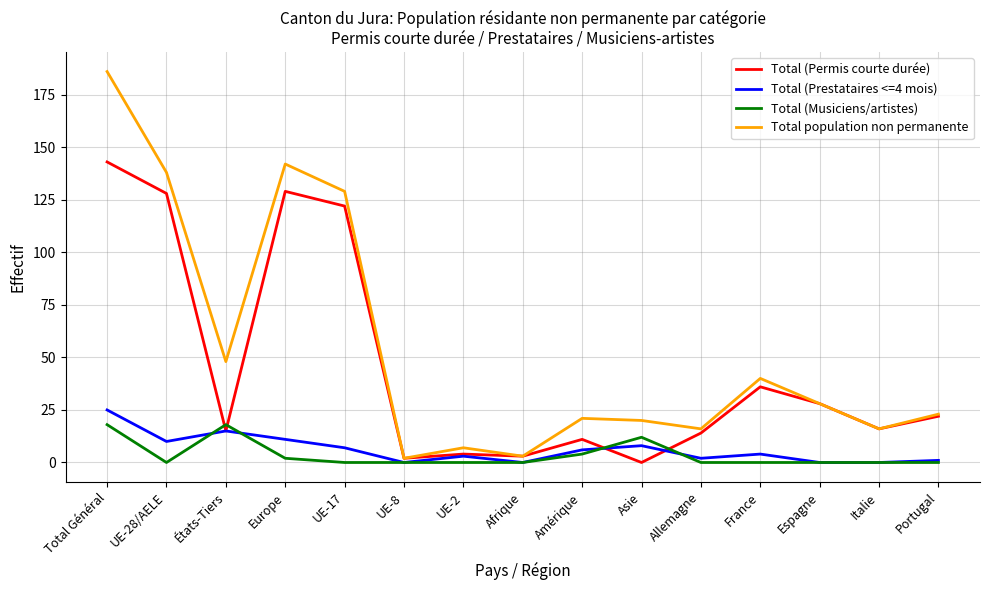

At which category is the sum across all series the highest?

Total Général